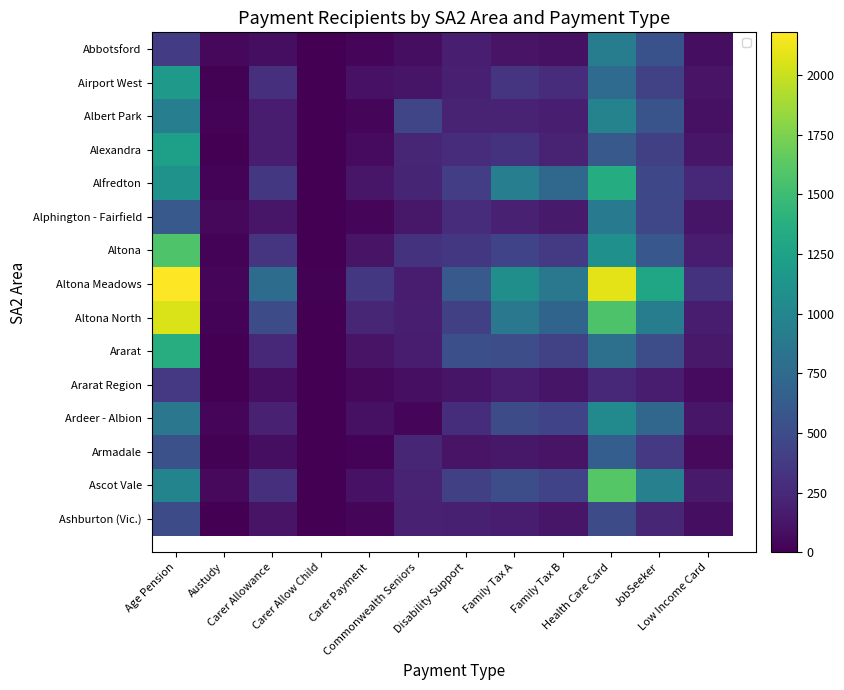

Between Carer Allow Child and Disability Support, which series saw the biggest shift?

Altona Meadows